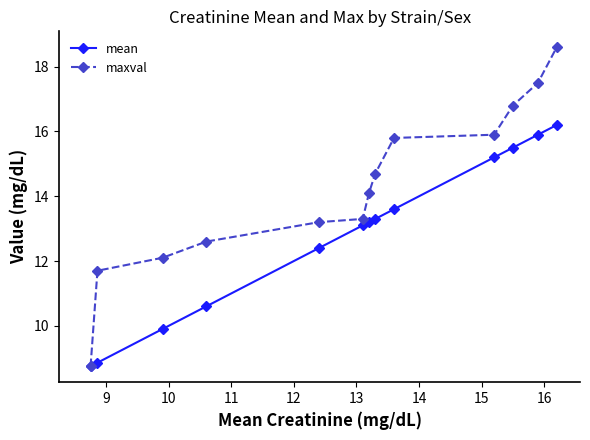

What are all the series names shown in the legend?

mean, maxval